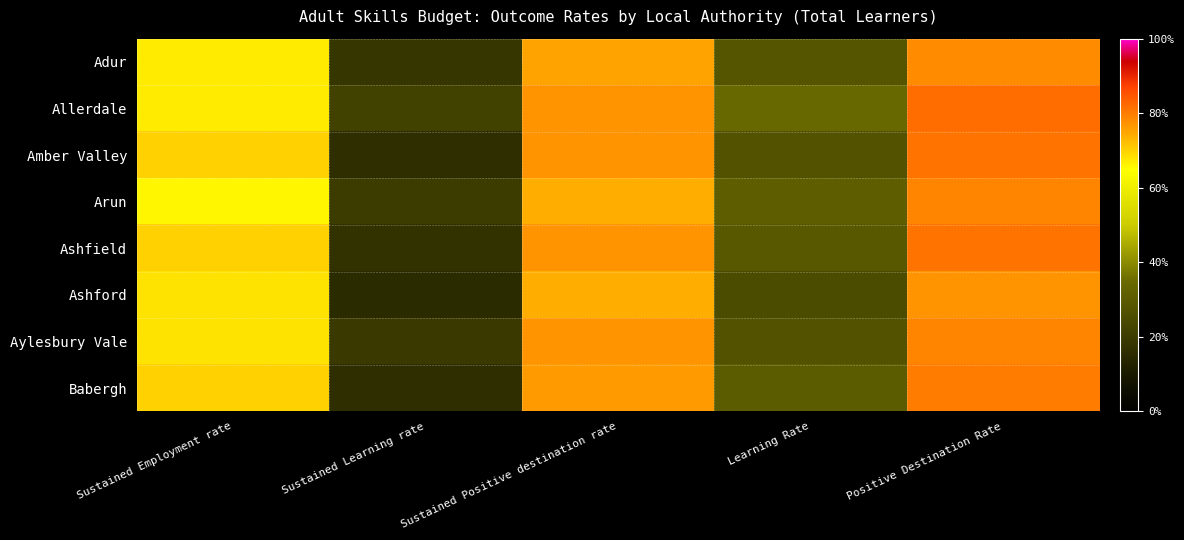

What is the minimum value shown in the chart?

0.1